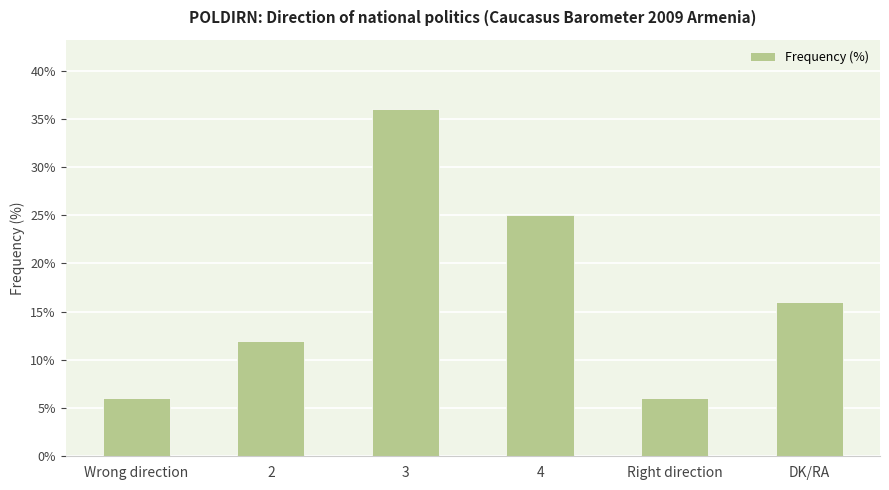

What is the change in value from 4 to DK/RA?

-9